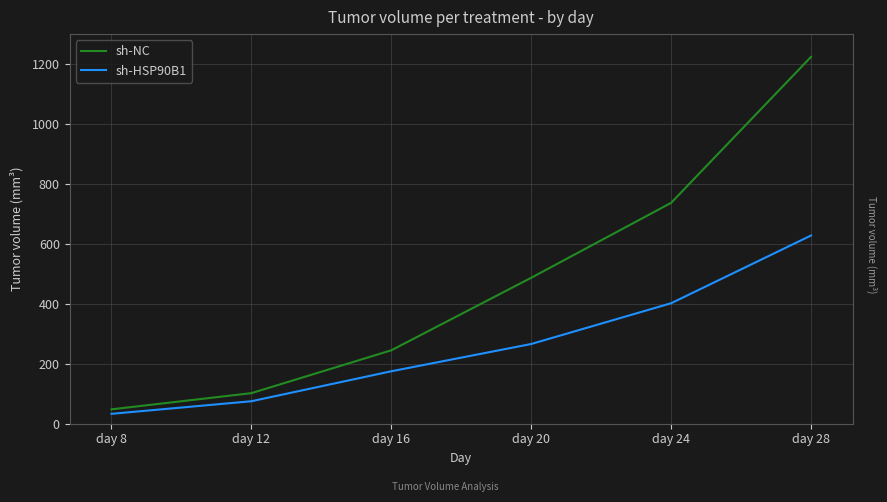

Is it true that sh-NC equals 487 at day 20?

True